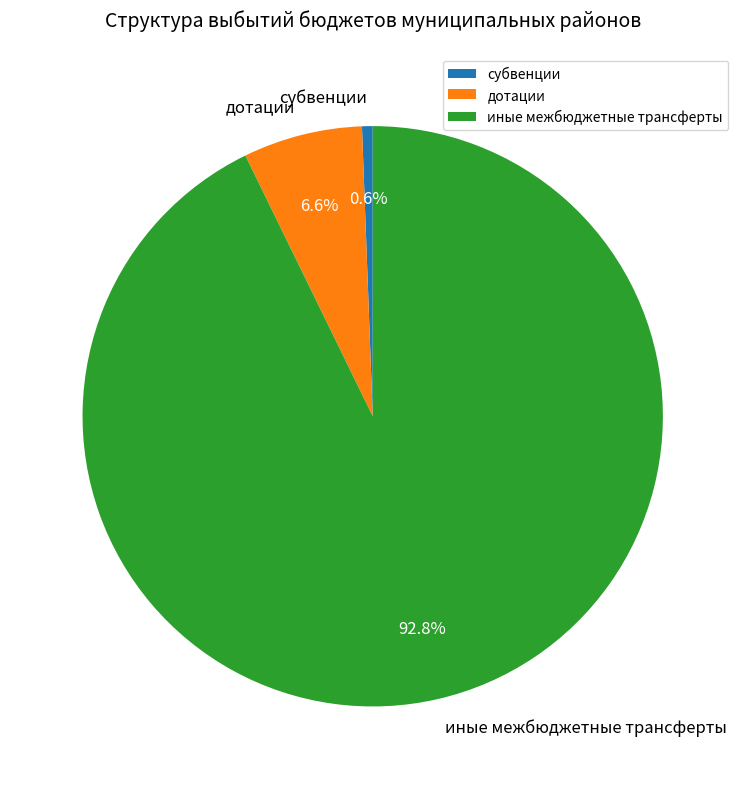

The субвенции slice represents 1% of the pie. True or false?

True